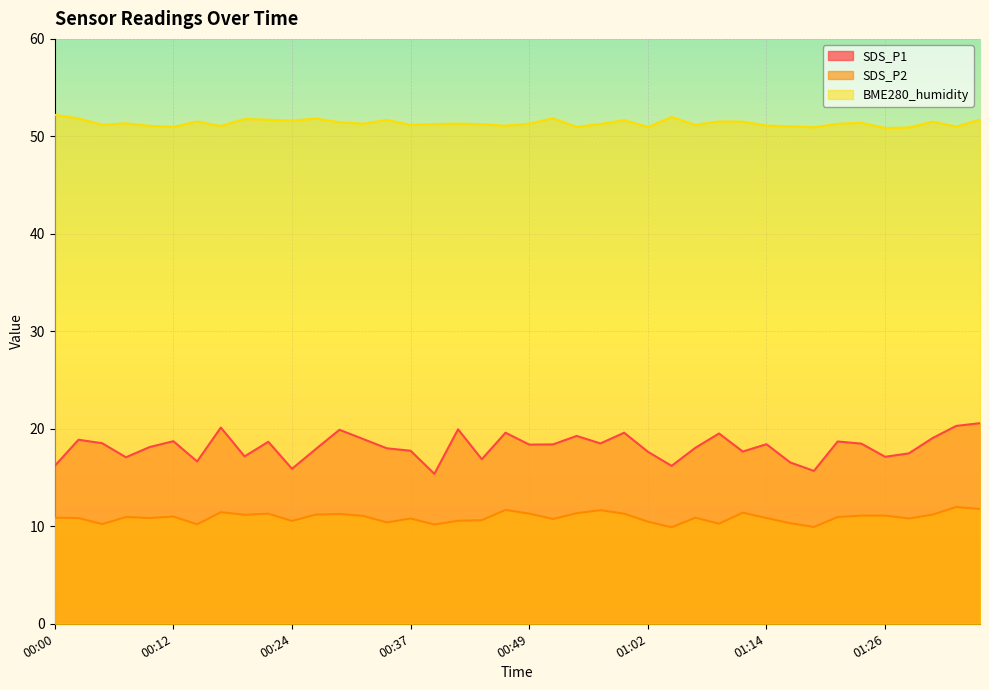

Reading right to left, extract all data points from this chart.

SDS_P1: 20.6	20.3	19.1	17.5	17.1	18.5	18.7	15.7	16.6	18.4	17.7	19.5	18.1	16.2	17.6	19.6	18.5	19.3	18.4	18.4	19.6	16.9	19.9	15.4	17.8	18.0	18.9	19.9	17.9	15.9	18.7	17.2	20.1	16.6	18.7	18.1	17.1	18.5	18.9	16.2
SDS_P2: 11.8	12.0	11.2	10.8	11.1	11.1	10.9	9.9	10.3	10.8	11.4	10.3	10.9	9.9	10.5	11.3	11.7	11.3	10.8	11.3	11.7	10.6	10.6	10.2	10.8	10.4	11.1	11.3	11.2	10.6	11.3	11.2	11.4	10.2	11.0	10.8	10.9	10.2	10.8	10.9
BME280_humidity: 51.7	51.0	51.5	50.9	50.9	51.4	51.3	50.9	51.0	51.1	51.5	51.5	51.2	52.0	51.0	51.7	51.3	51.0	51.9	51.3	51.1	51.2	51.3	51.3	51.2	51.7	51.3	51.5	51.8	51.6	51.7	51.8	51.1	51.5	51.0	51.1	51.3	51.2	51.8	52.2